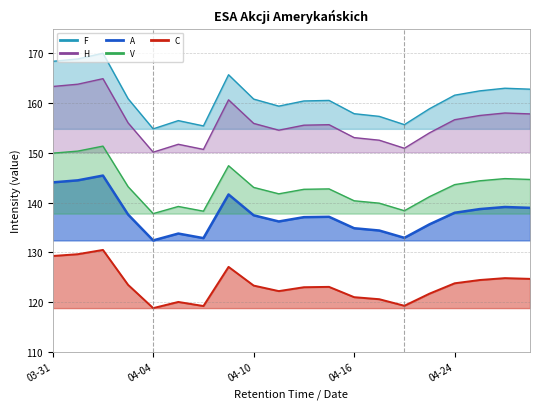

In F, how many points are lower than both neighbors (excluding endpoints)?

4